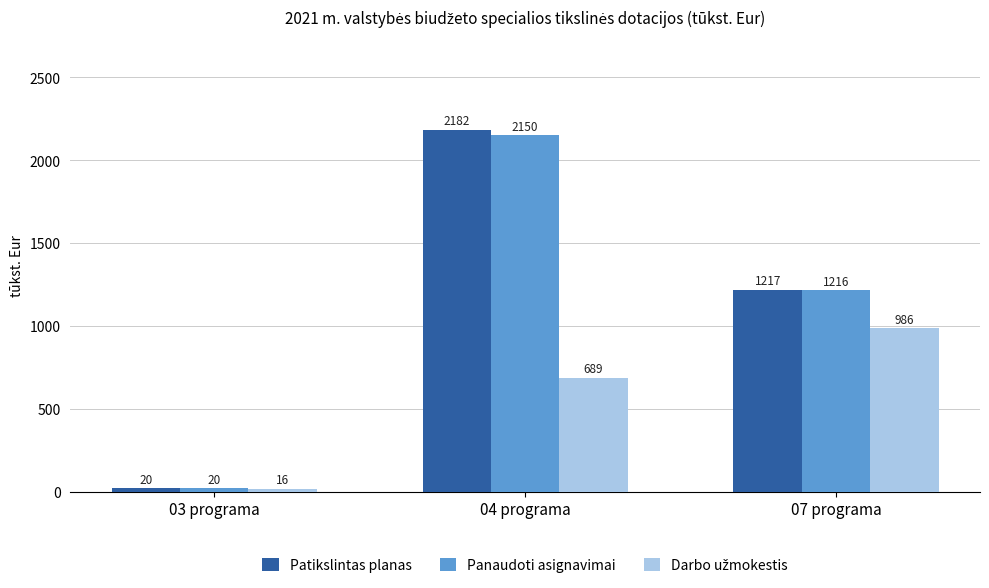

What is the approximate value of Patikslintas planas at 03 programa?

20.4